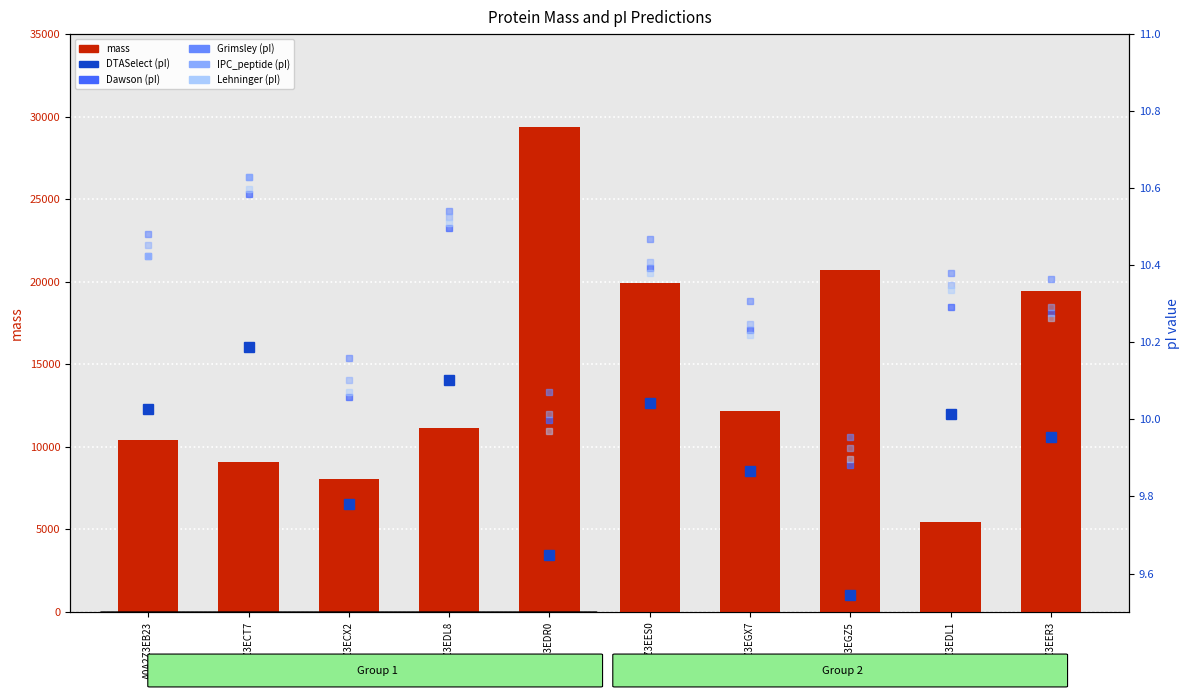

Is the value of IPC_peptide at A0A2Z3EGX7 greater than the value of Dawson at A0A2Z3EB23?

No